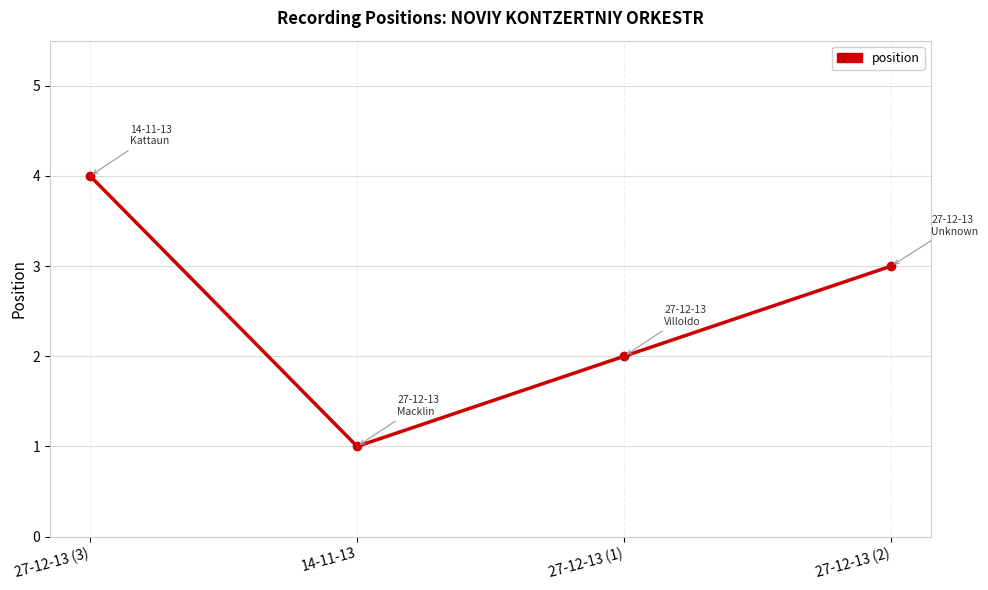

What is the minimum value shown in the chart?

1